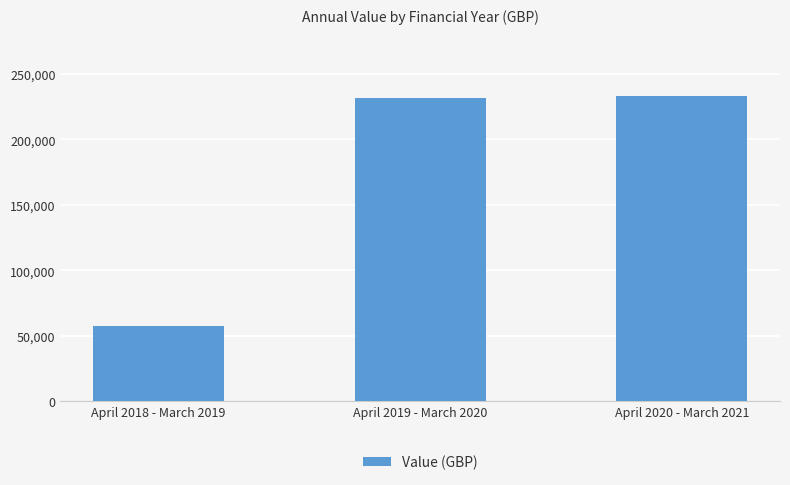

True or false: the data shows 367482.0 at April 2020 - March 2021.

False